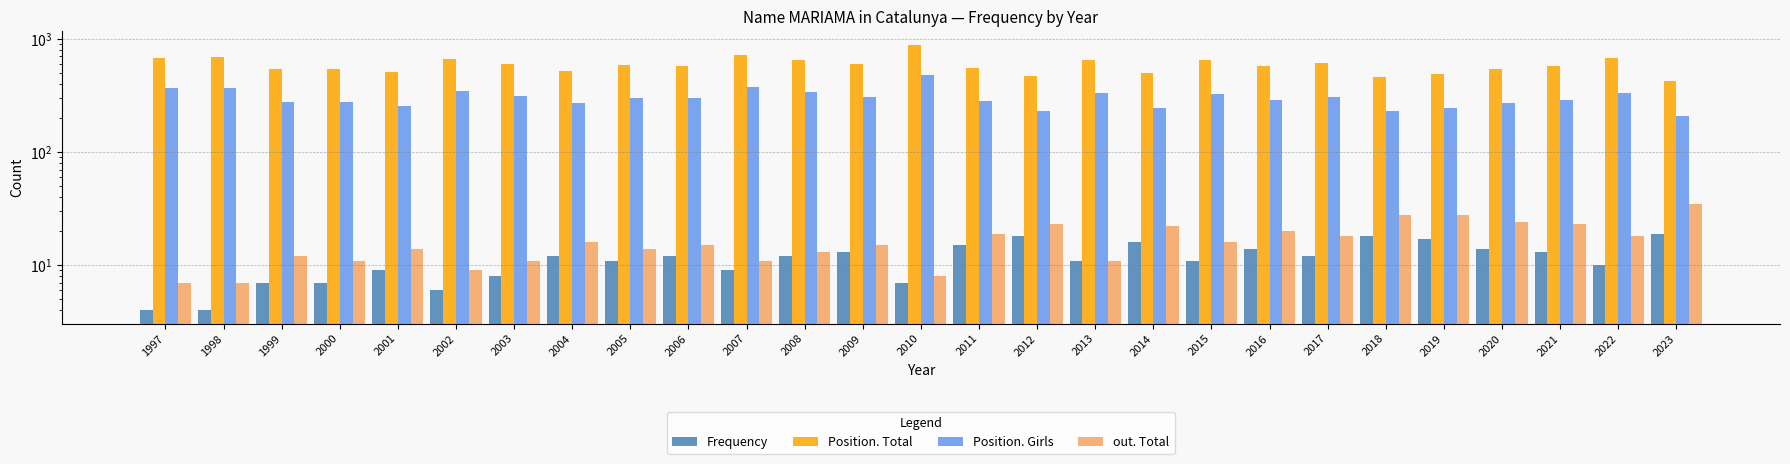

Reading right to left, extract all data points from this chart.

Frequency: 19	10	13	14	17	18	12	14	11	16	11	18	15	7	13	12	9	12	11	12	8	6	9	7	7	4	4
Position. Total: 425	675	578	544	489	463	613	570	650	501	644	472	548	889	599	651	716	574	581	524	602	667	507	543	539	690	674
Position. Girls: 210	335	286	270	244	230	304	288	325	243	330	232	283	476	308	340	373	302	297	269	310	349	255	279	275	369	365
out. Total: 35	18	23	24	28	28	18	20	16	22	11	23	19	8	15	13	11	15	14	16	11	9	14	11	12	7	7